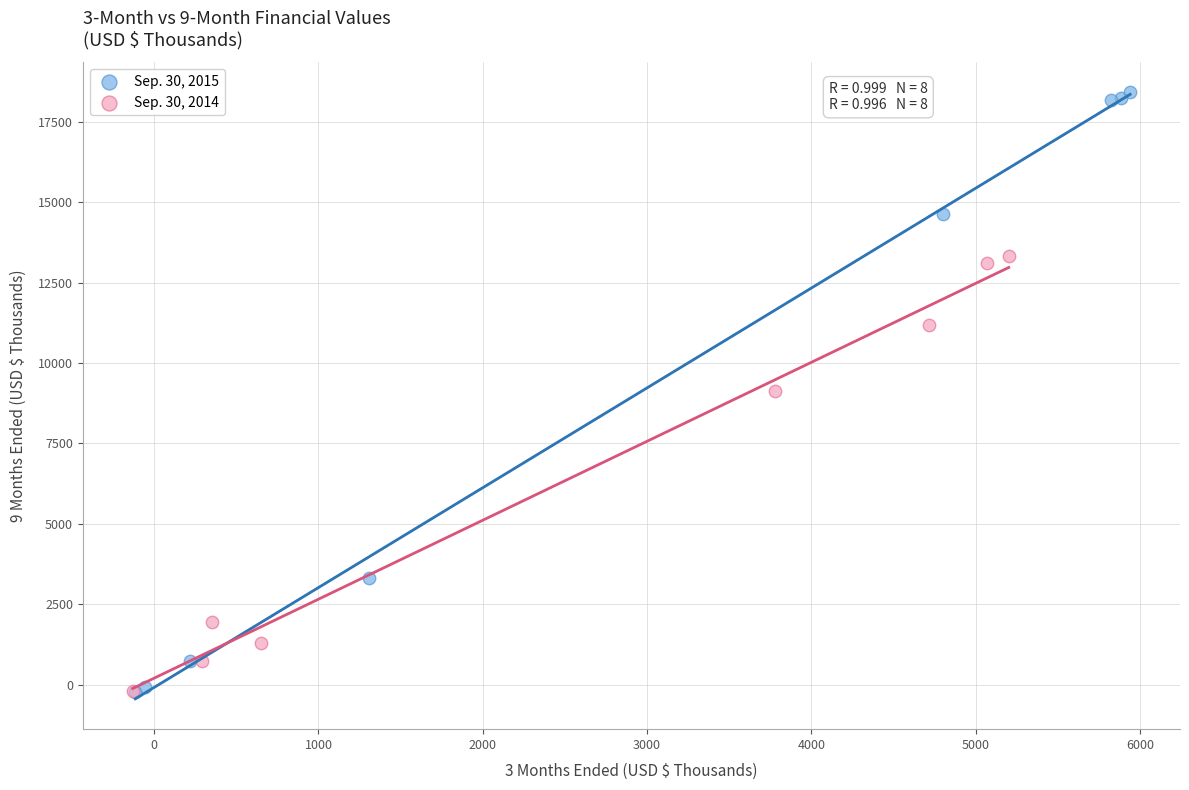

Which series contains the highest Y value?

Sep. 30, 2015